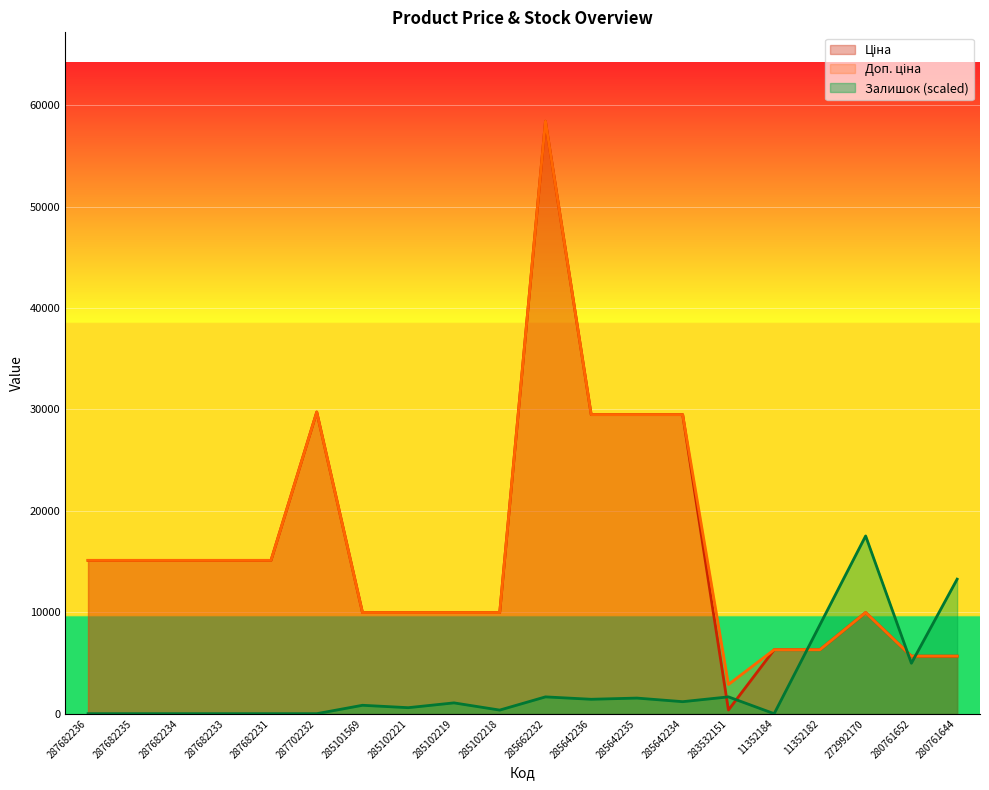

How many values in the Залишок series exceed 1065?

10